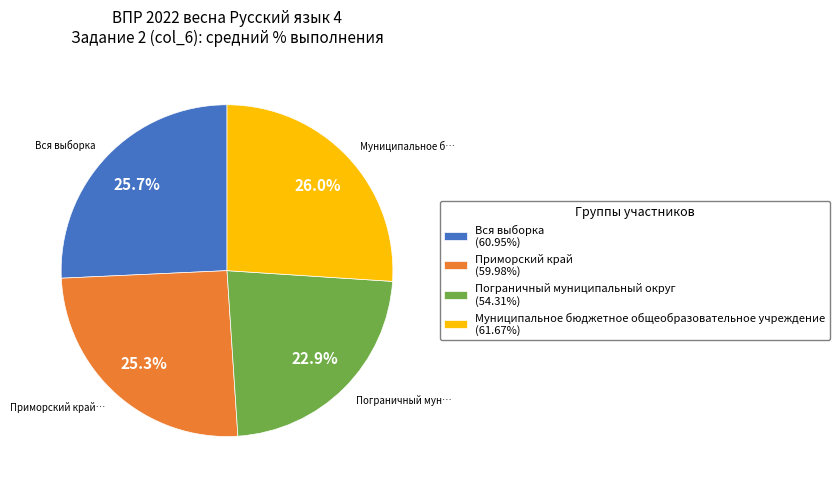

Does any single category account for the majority?

No